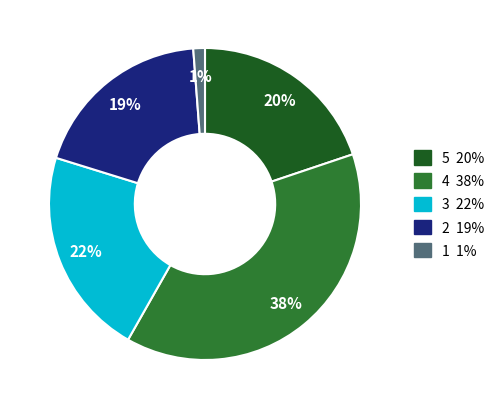

To the nearest percent, what is the average slice percentage?

20%